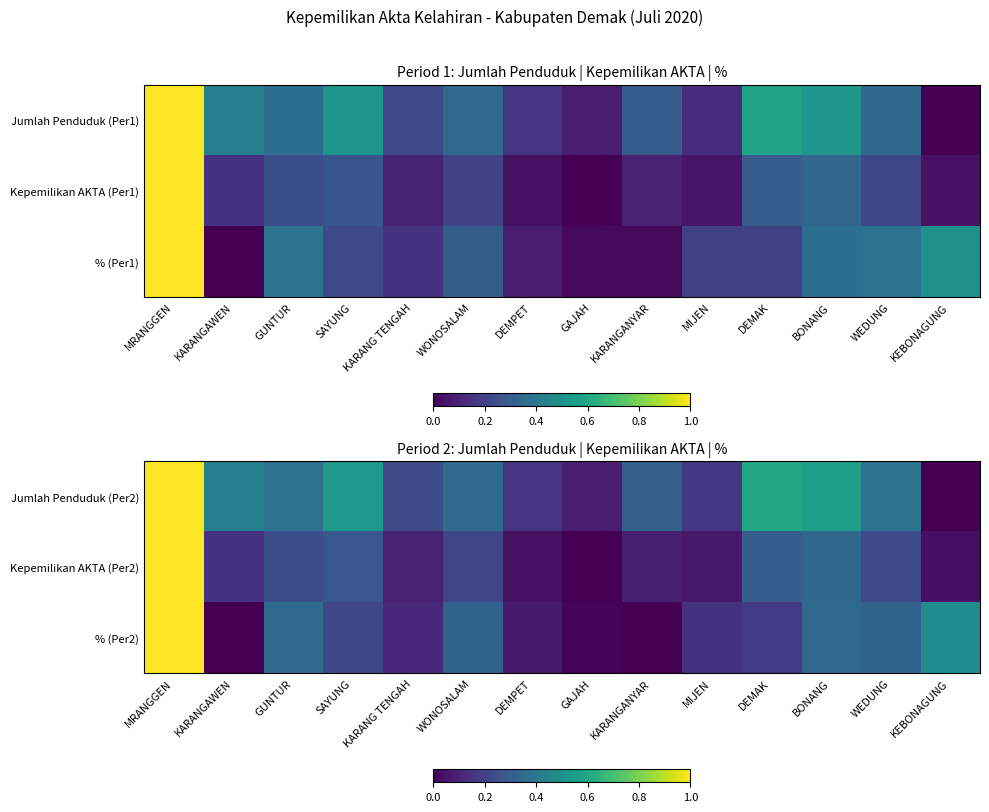

What is the difference between the maximum and minimum values in the % (Per2) series?

1.0